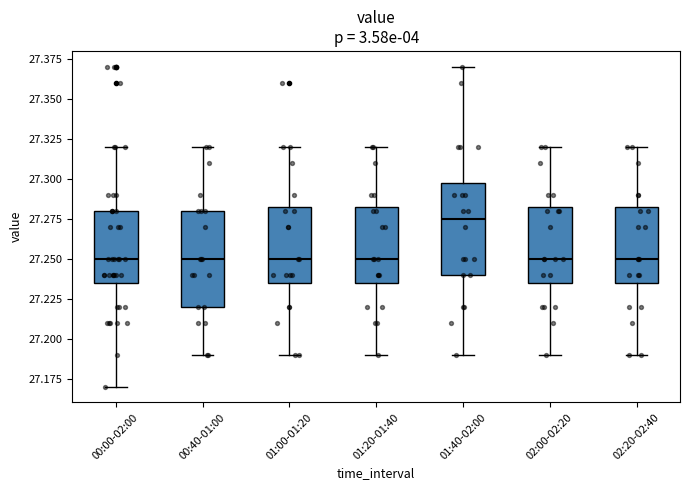

Where does the median line of the box for 01:00-01:20 sit on the y-axis? The values are not printed on the chart, so give them approximately, as read against the axis.

27.250